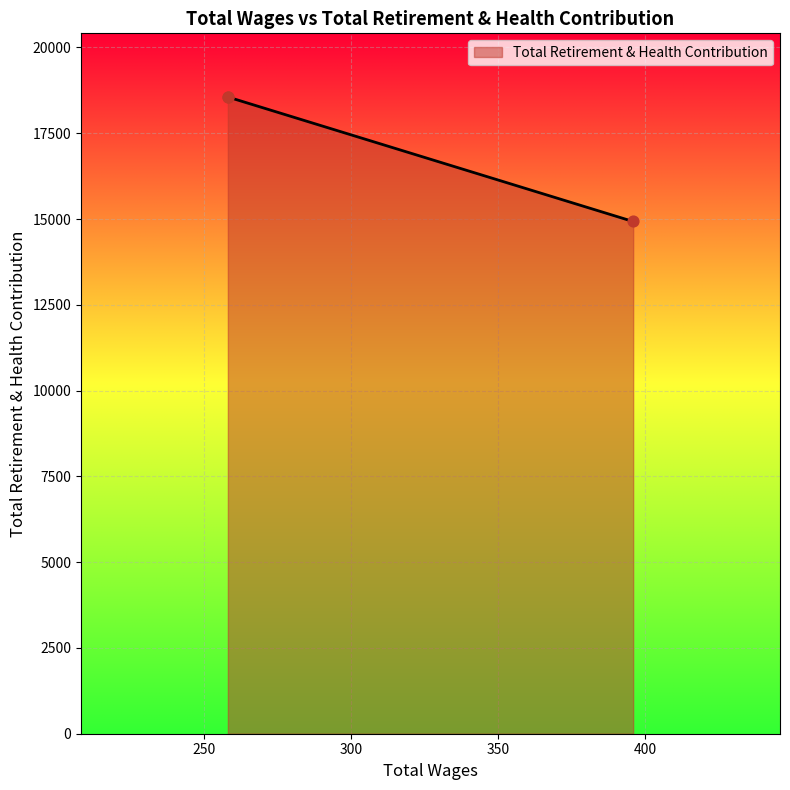

Approximately how many times larger is the value at 258.0 compared to 258.0?

1.0